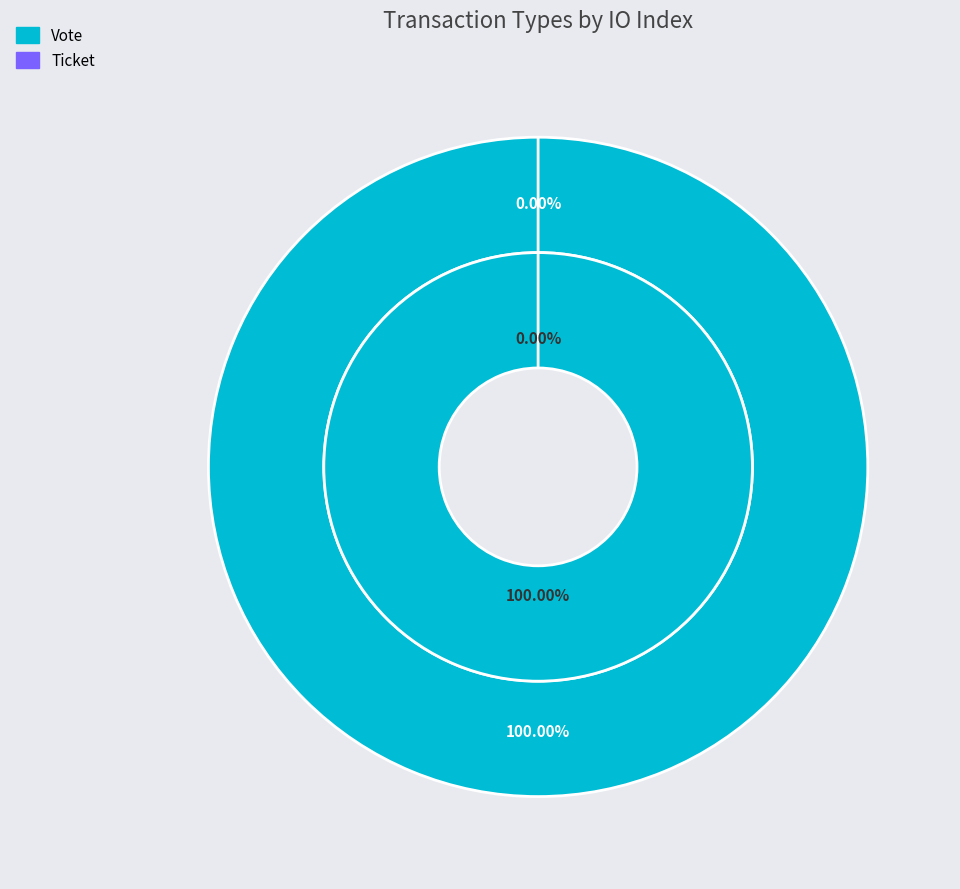

What percentage is the Vote slice, to the nearest percent?

100%